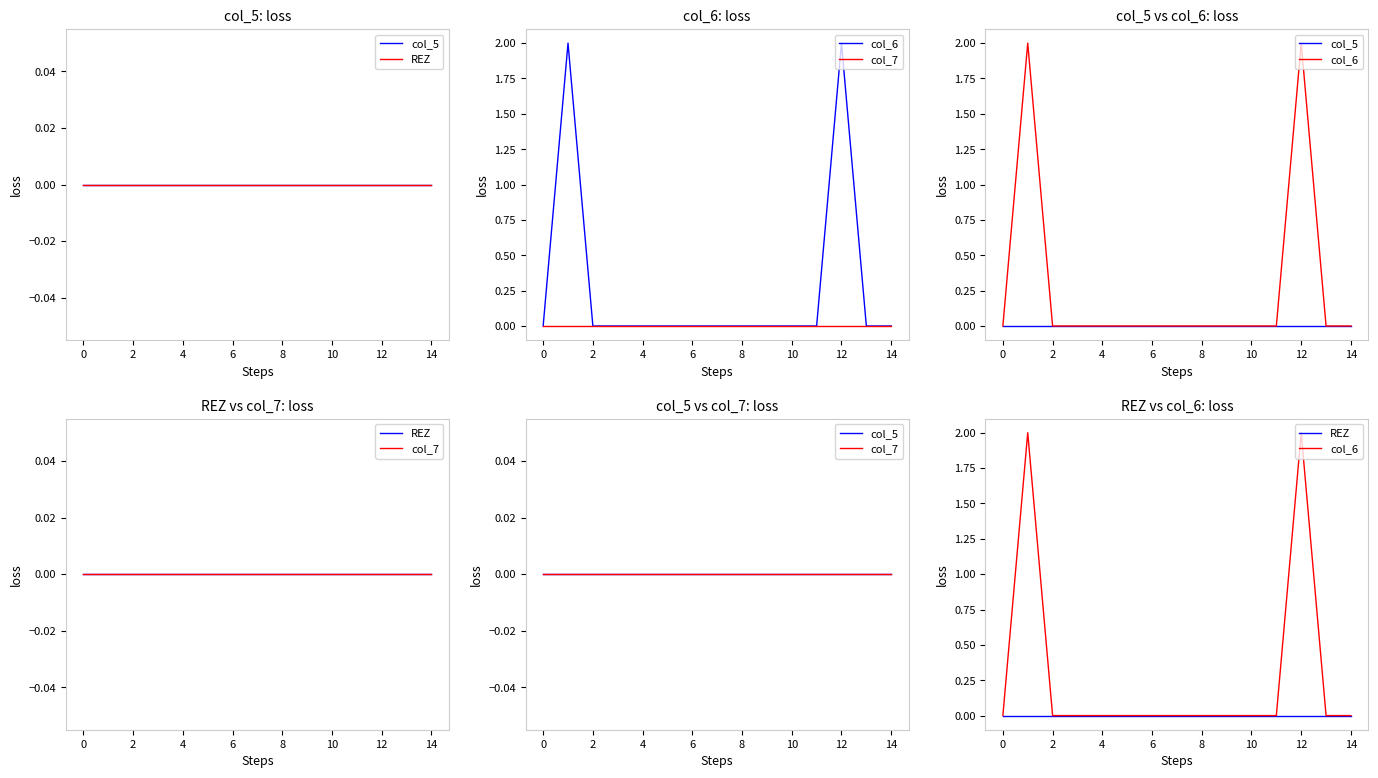

How many col_6 values are between 0 and 1?

13